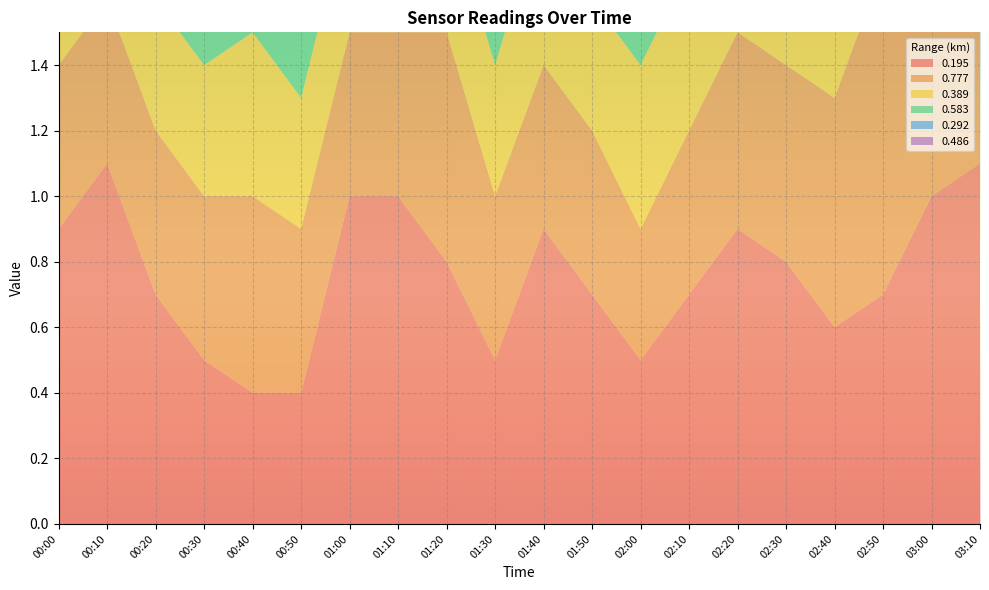

Reading left to right, list all the values displayed in this chart.

0.195: 0.9	1.1	0.7	0.5	0.4	0.4	1.0	1.0	0.8	0.5	0.9	0.7	0.5	0.7	0.9	0.8	0.6	0.7	1.0	1.1
0.777: 0.5	0.5	0.5	0.5	0.6	0.5	0.5	0.5	0.7	0.5	0.5	0.5	0.4	0.5	0.6	0.6	0.7	1.0	0.5	0.5
0.389: 0.3	0.7	0.4	0.4	0.5	0.4	0.4	0.4	0.4	0.4	0.5	0.4	0.5	0.5	0.4	0.4	0.3	0.5	0.4	0.3
0.583: 0.4	0.4	0.4	0.4	0.4	0.3	0.4	0.4	0.3	0.4	0.4	0.4	0.8	0.4	0.5	0.5	0.4	0.6	0.4	0.7
0.292: 0.9	0.5	1.1	0.4	0.9	0.6	0.5	0.5	0.4	0.5	0.4	0.9	0.3	0.4	0.4	0.9	0.2	0.4	0.5	1.0
0.486: 0.5	0.5	0.4	0.4	0.4	0.4	0.4	0.3	0.4	0.3	0.5	0.3	0.4	0.4	0.5	0.4	0.5	0.4	0.3	0.3